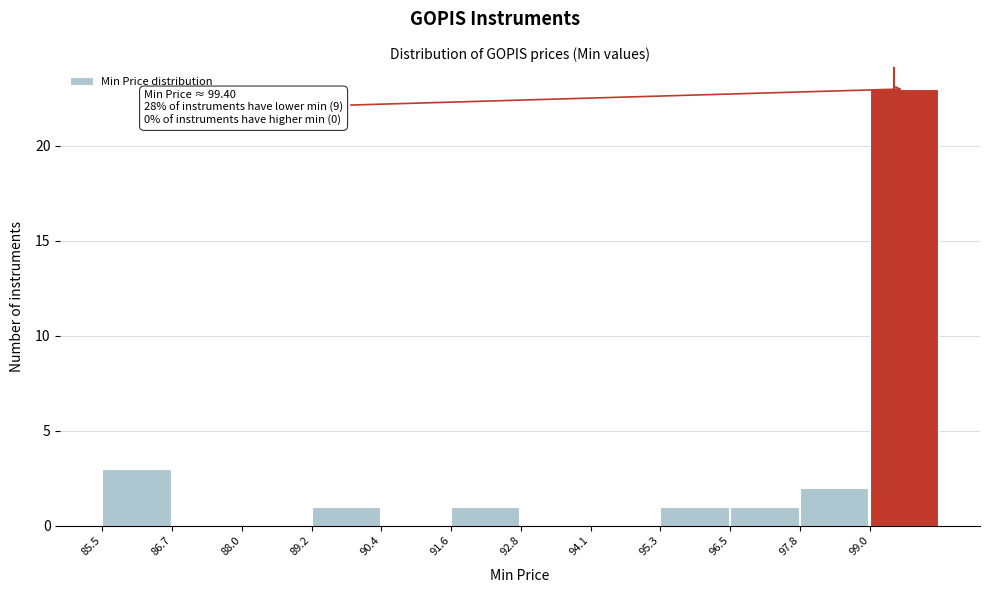

Which range on the x-axis has the tallest bar?

99.0 to 100.2